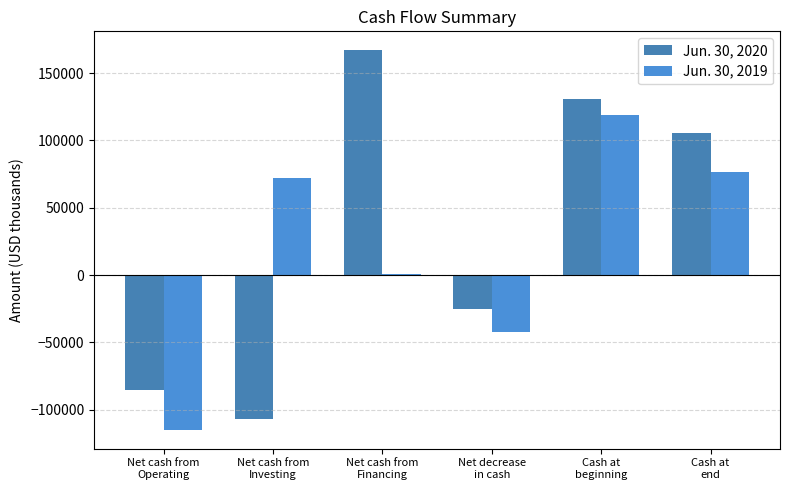

Are the bars grouped side by side (vs. stacked)?

Yes